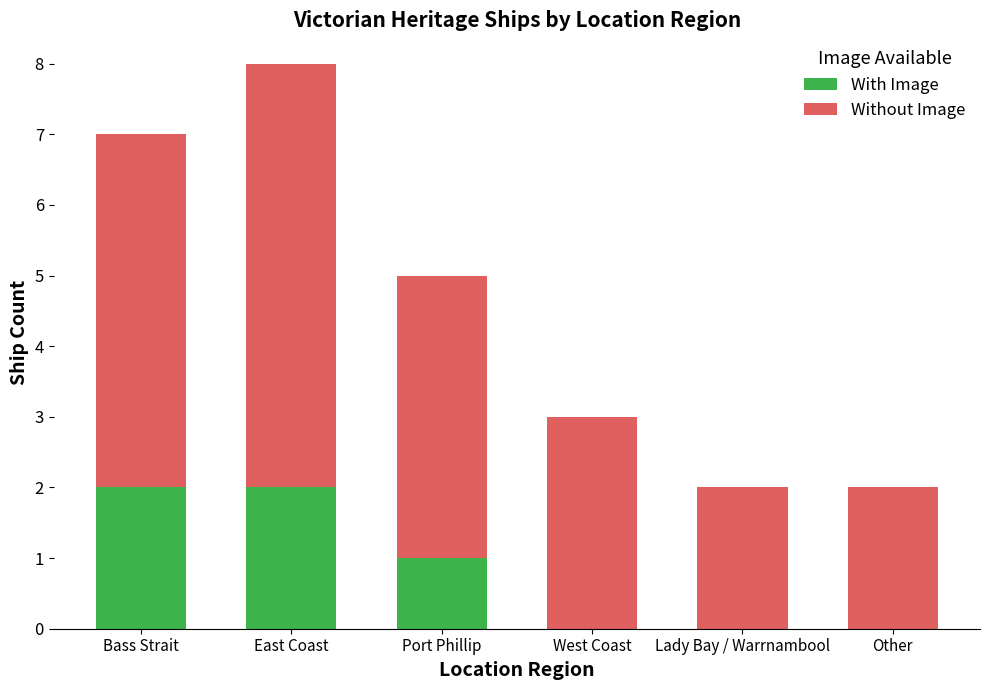

Count the number of categories in the chart.

6